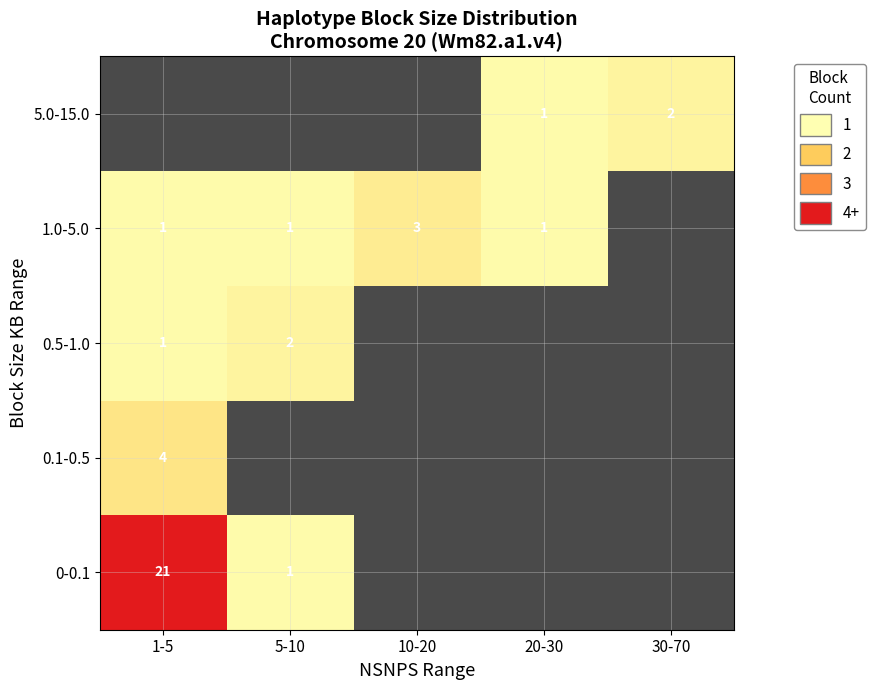

Is it true that 1.0-5.0 equals 1 at 5-10?

True